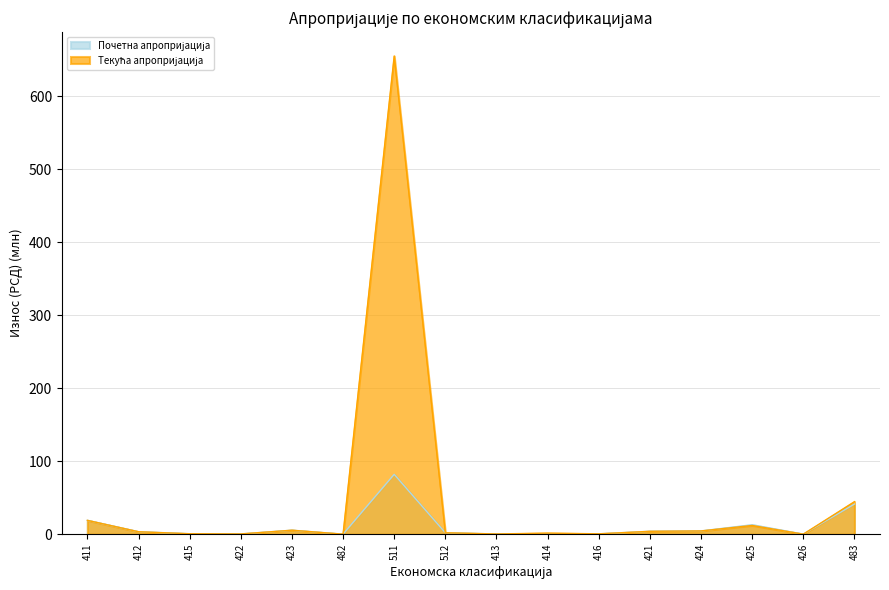

Which label corresponds to the largest value in the chart?

511